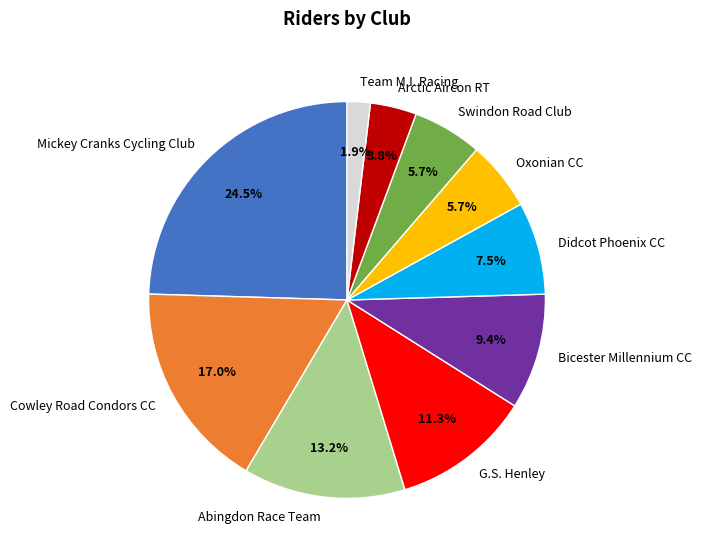

Which category has the smallest portion of the pie?

Team M.I. Racing